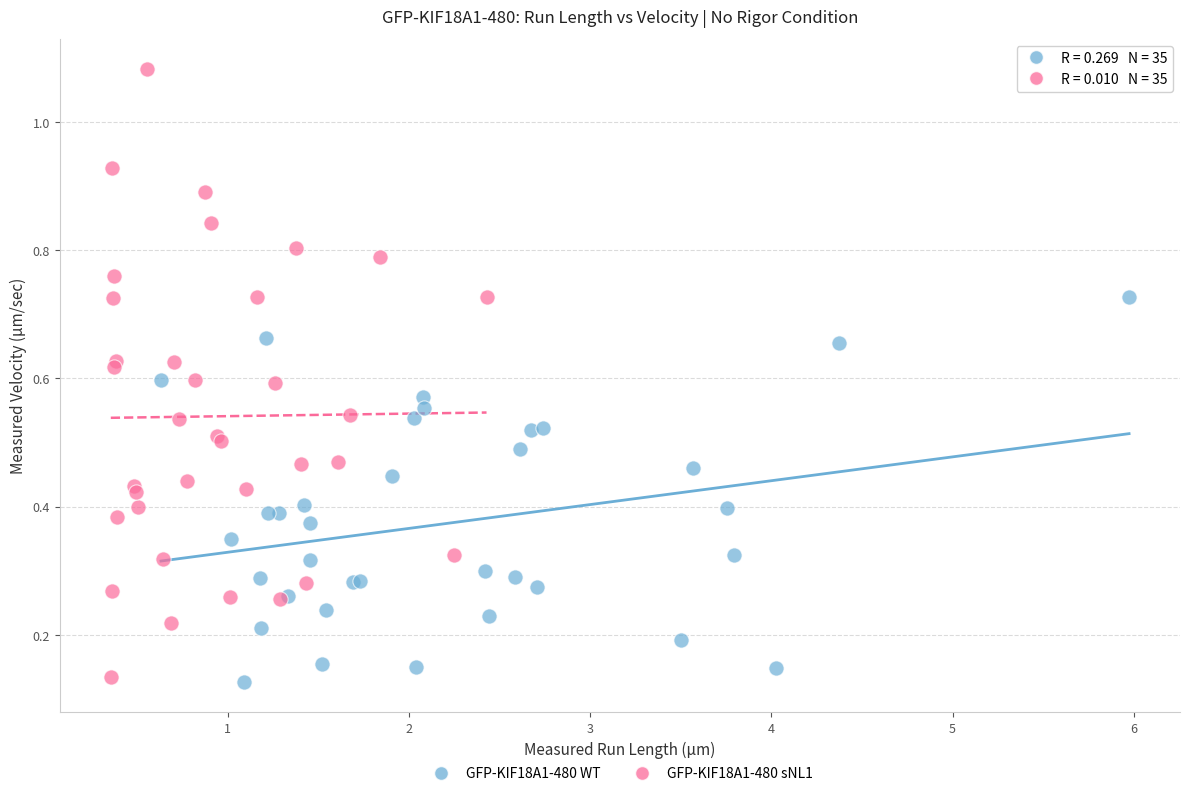

What are all the series names shown in the legend?

GFP-KIF18A1-480 WT, GFP-KIF18A1-480 sNL1